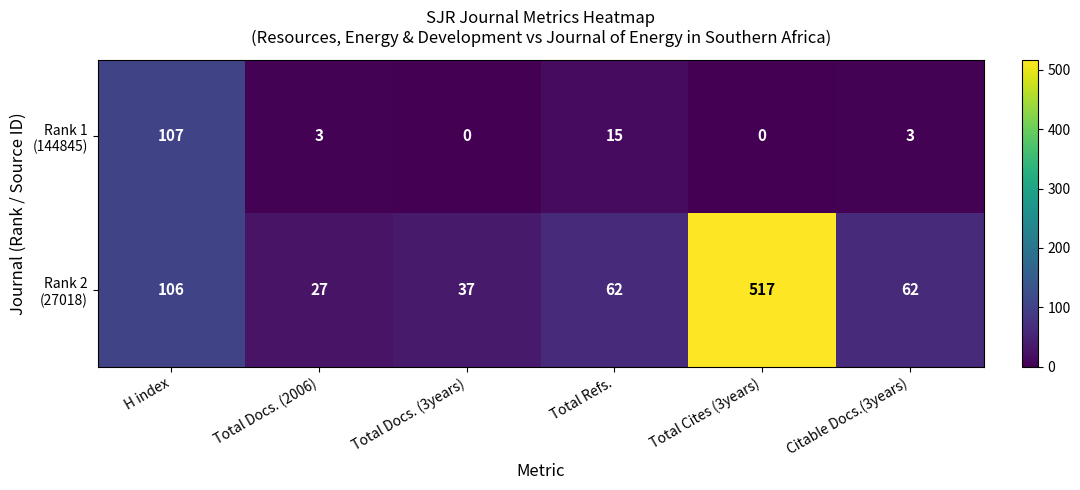

What is the spread (max minus min) of values at Total Cites (3years)?

517